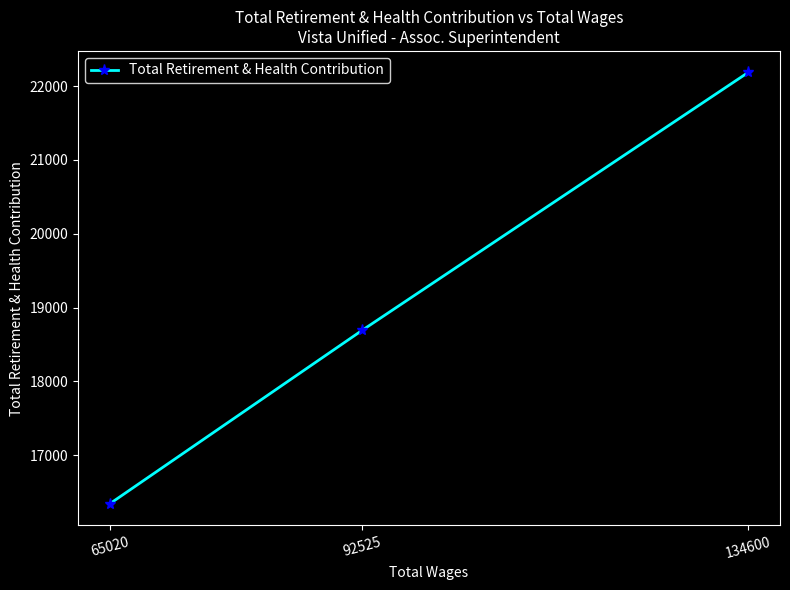

True or false: the data shows 24016 at 65020.

False